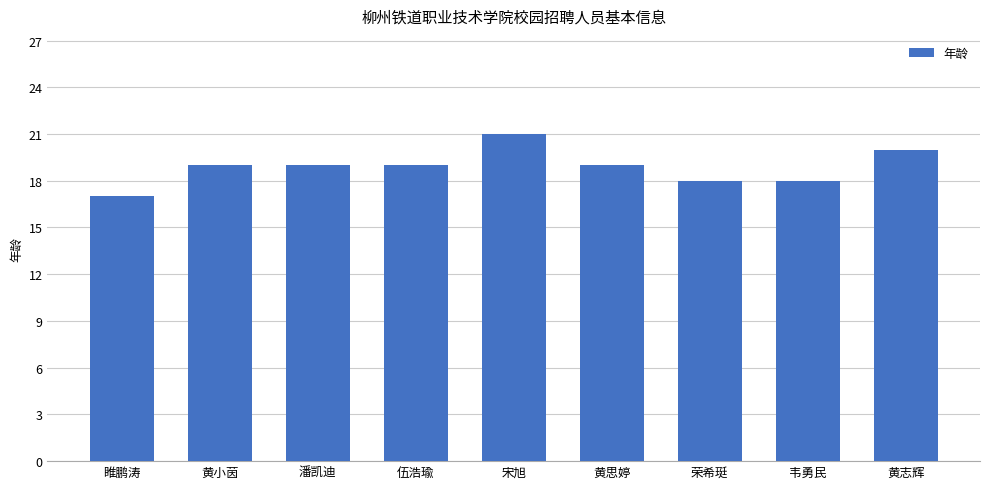

What is the change in value from 黄小茵 to 荣希珽?

-1